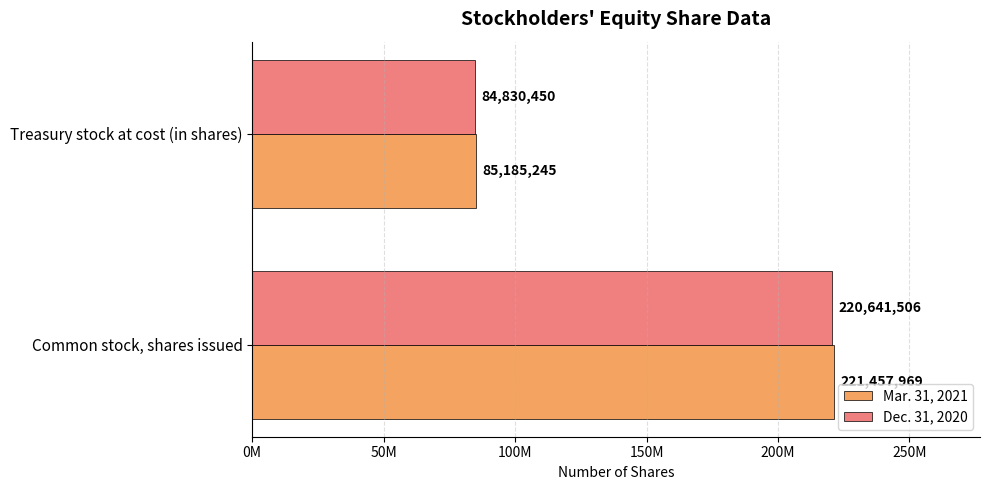

What is the greatest value displayed?

221457969